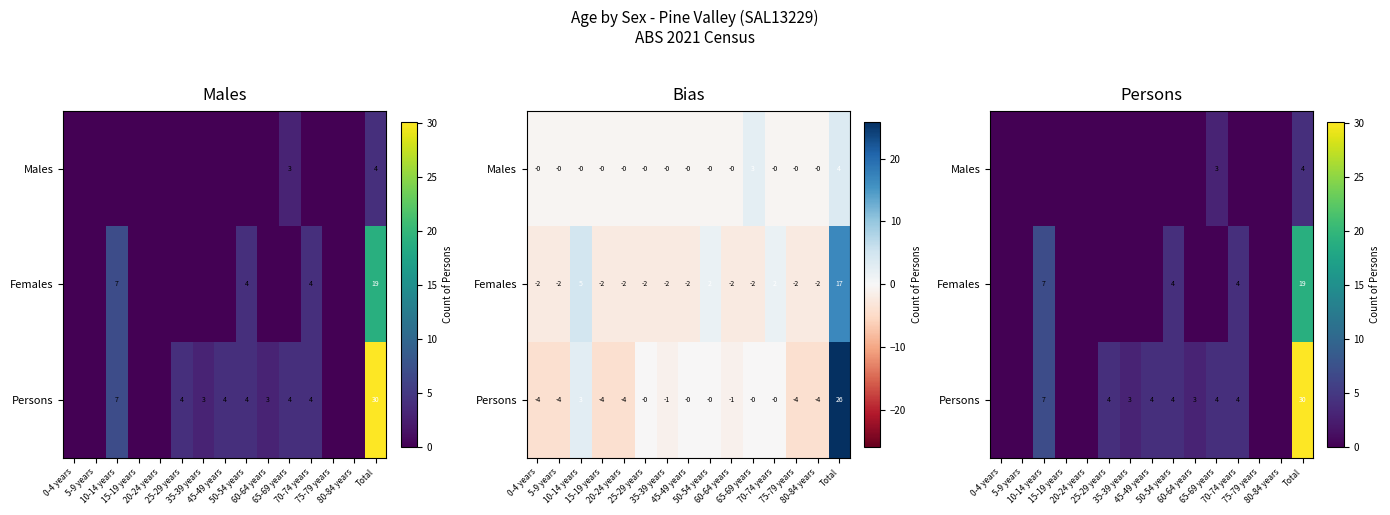

The value of Males at 45-49 years is -2. True or false?

False